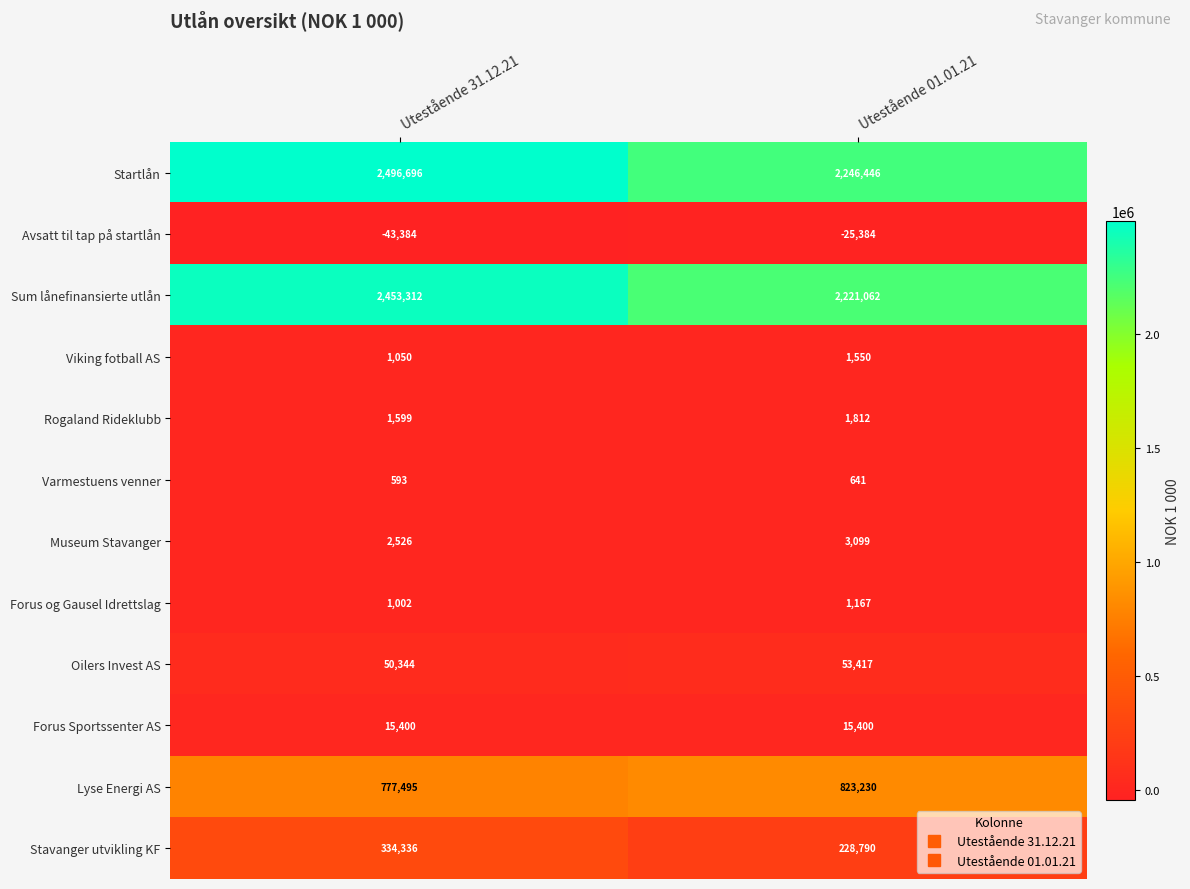

What is the difference between the highest and lowest values at Utestående 31.12.21?

2540080